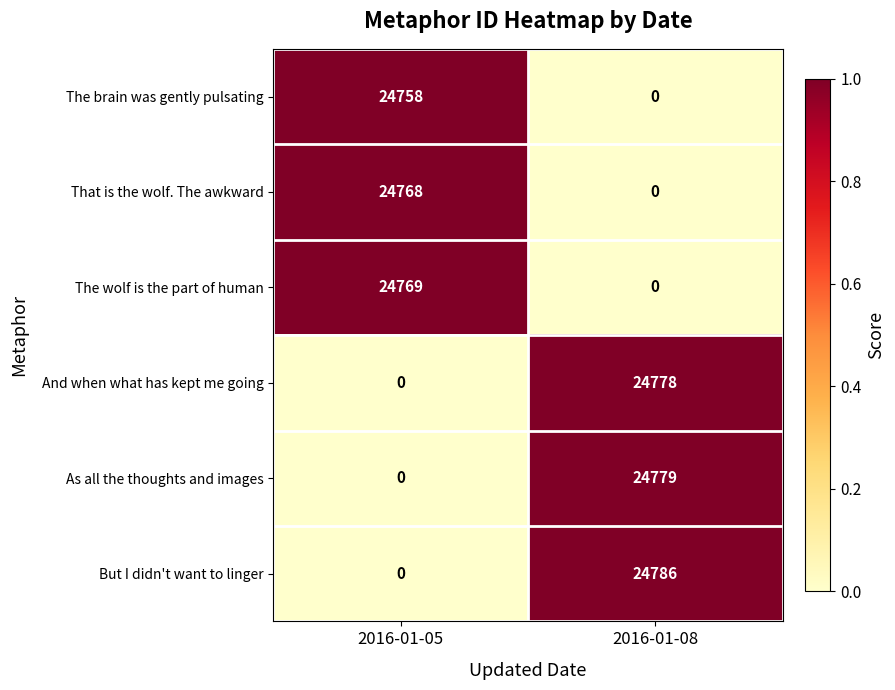

The The wolf is the part of human series shows -11756 at 2016-01-08. True or false?

False